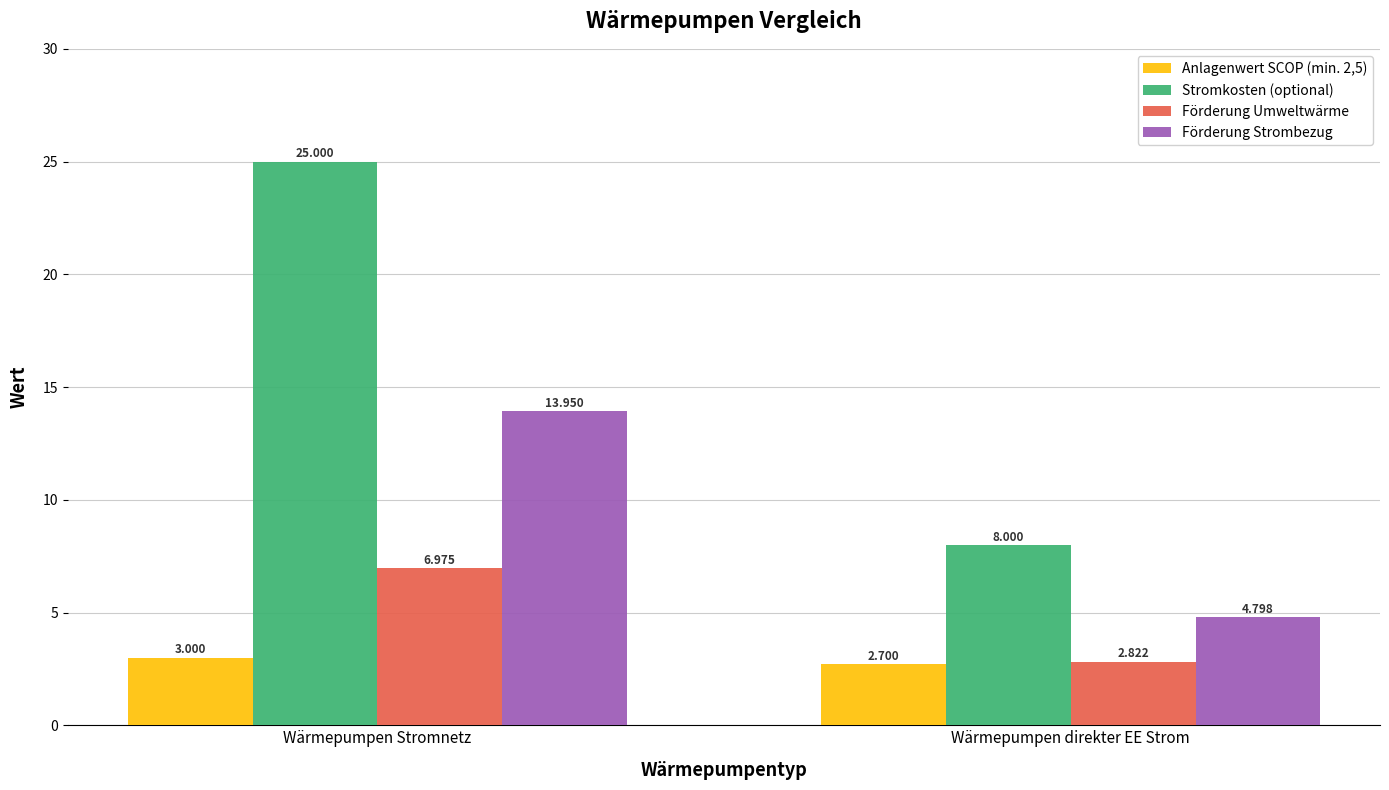

Which series changed the most between Wärmepumpen Stromnetz and Wärmepumpen direkter EE Strom?

Stromkosten (optional)